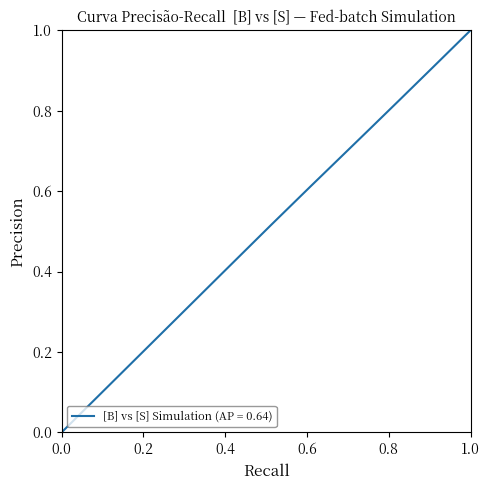

What is the maximum value shown in the chart?

1.0